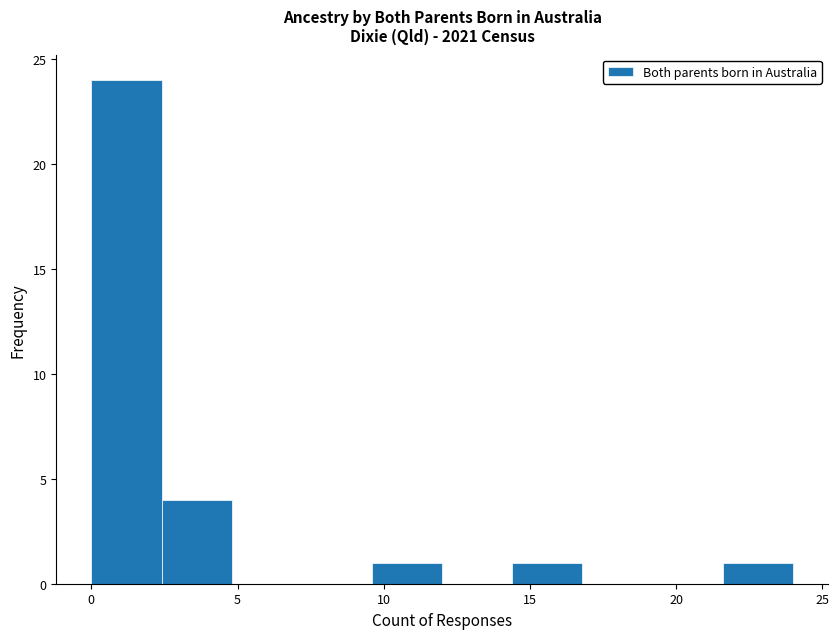

Over which range of the x-axis is the bar tallest?

0.0 to 2.4